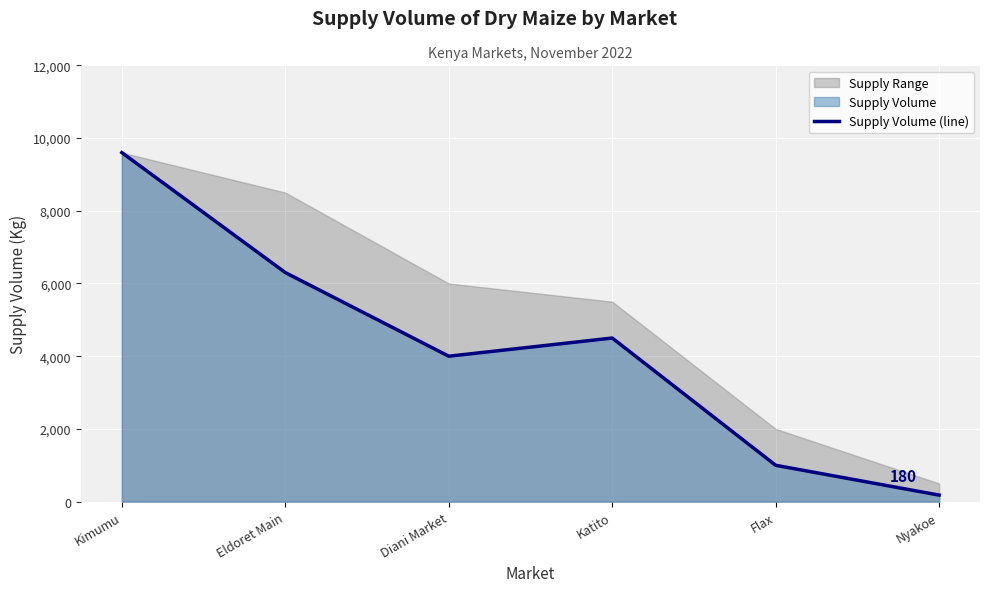

Does the chart display data point markers on the line(s)?

No